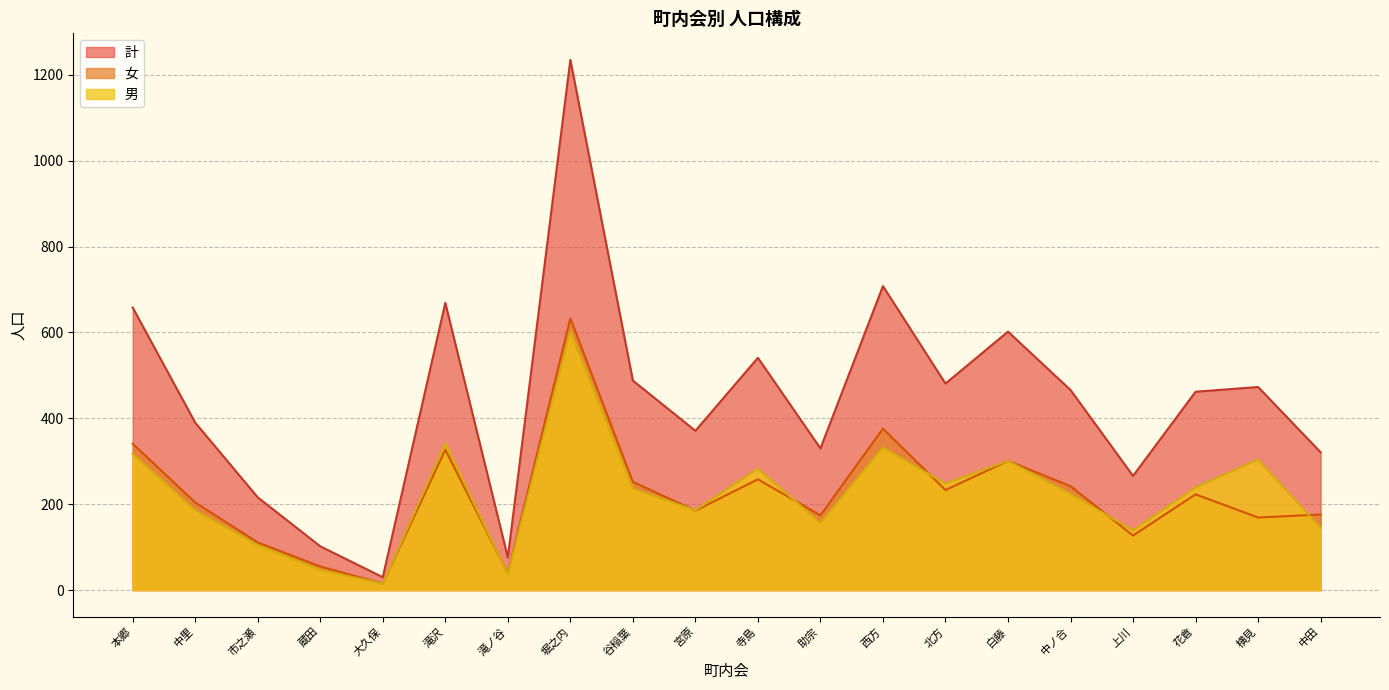

True or false: 男 and 計 cross at least once.

False